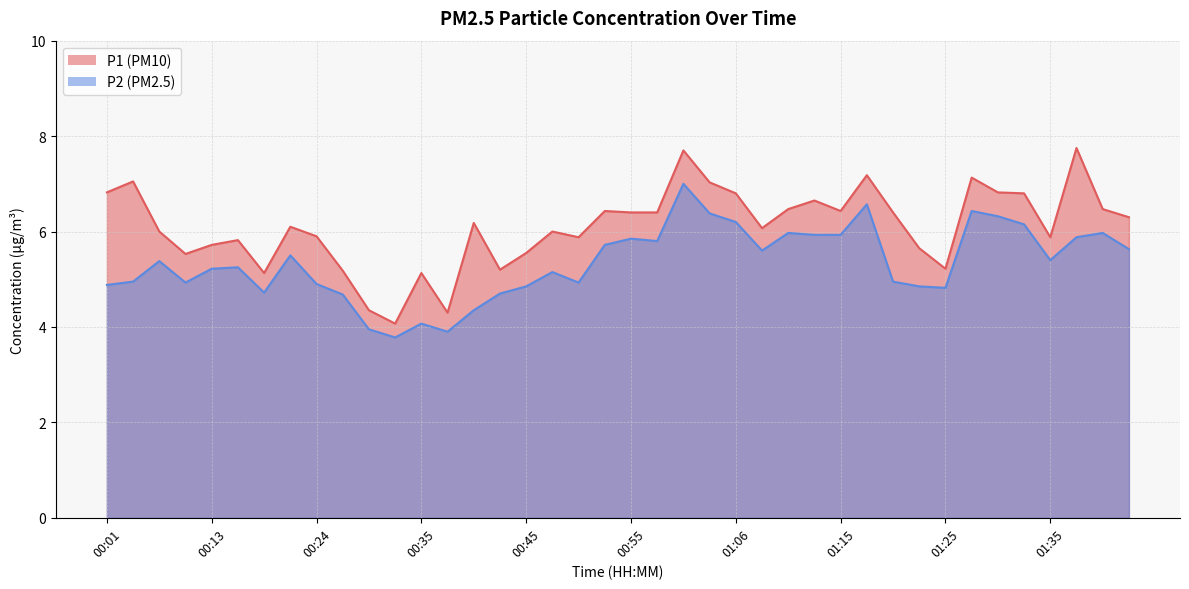

True or false: P1 has a value of 7.0 at 01:03.

True